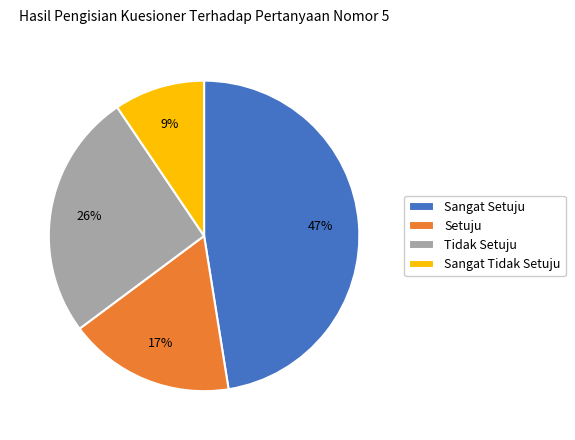

Between Sangat Setuju and Setuju, which is larger?

Sangat Setuju